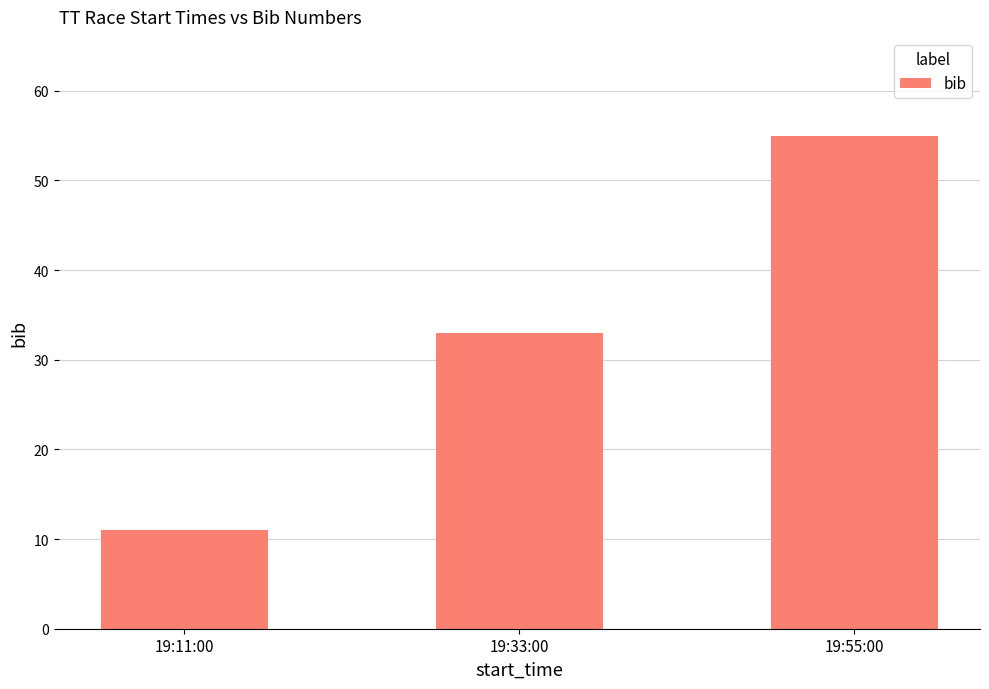

How many bars are there in total?

3